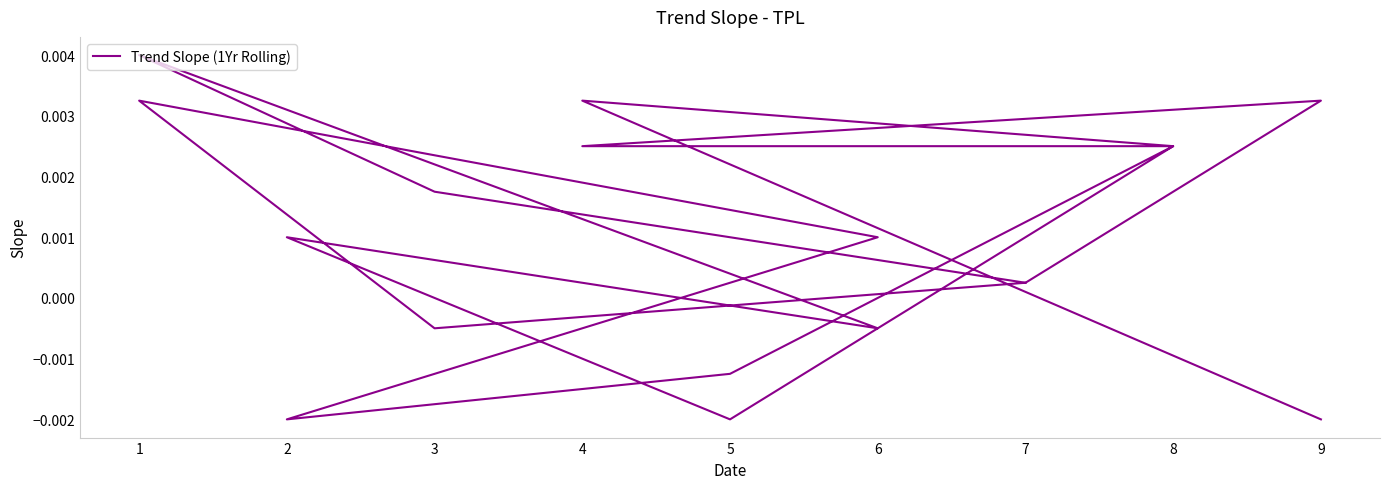

List the labels in order of value, smallest first.

5, 2, 9, 5, 6, 3, 7, 7, 2, 6, 3, 8, 4, 8, 9, 1, 4, 1